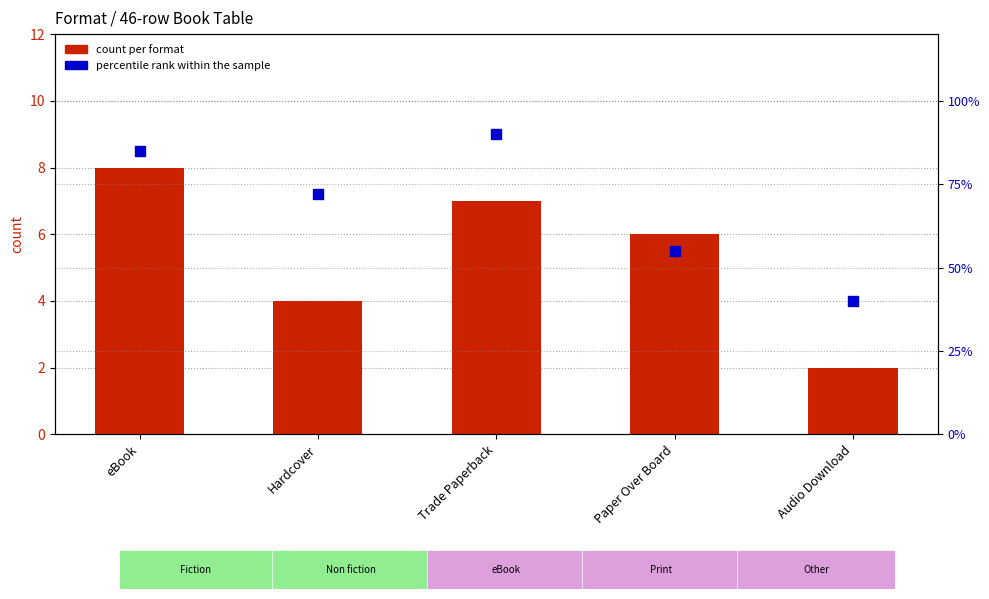

Which series has the largest total across all categories?

percentile rank within the sample